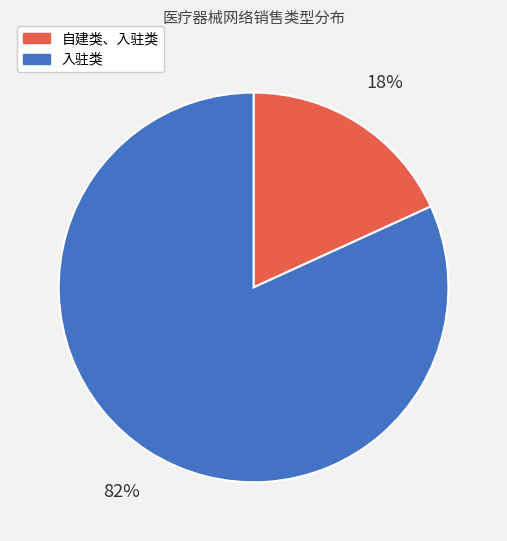

What percentage is the 入驻类 slice, to the nearest percent?

82%